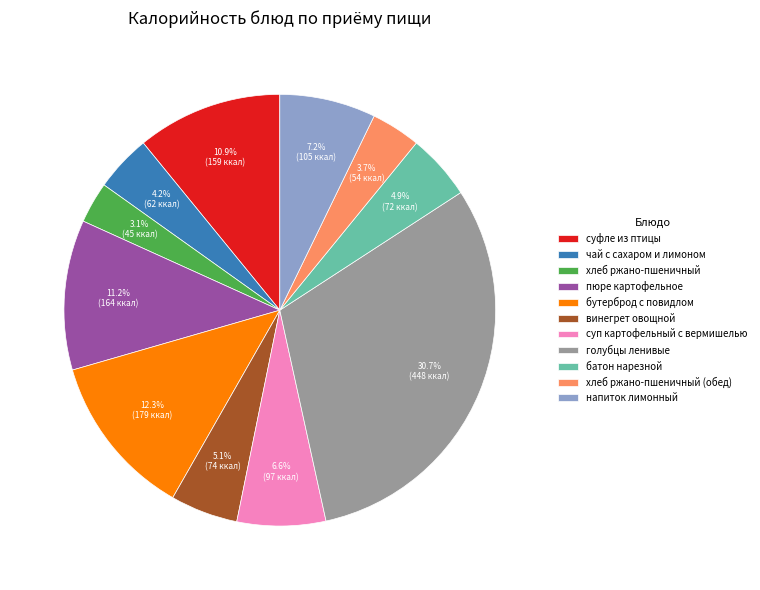

What percentage is the пюре картофельное slice, to the nearest percent?

11%